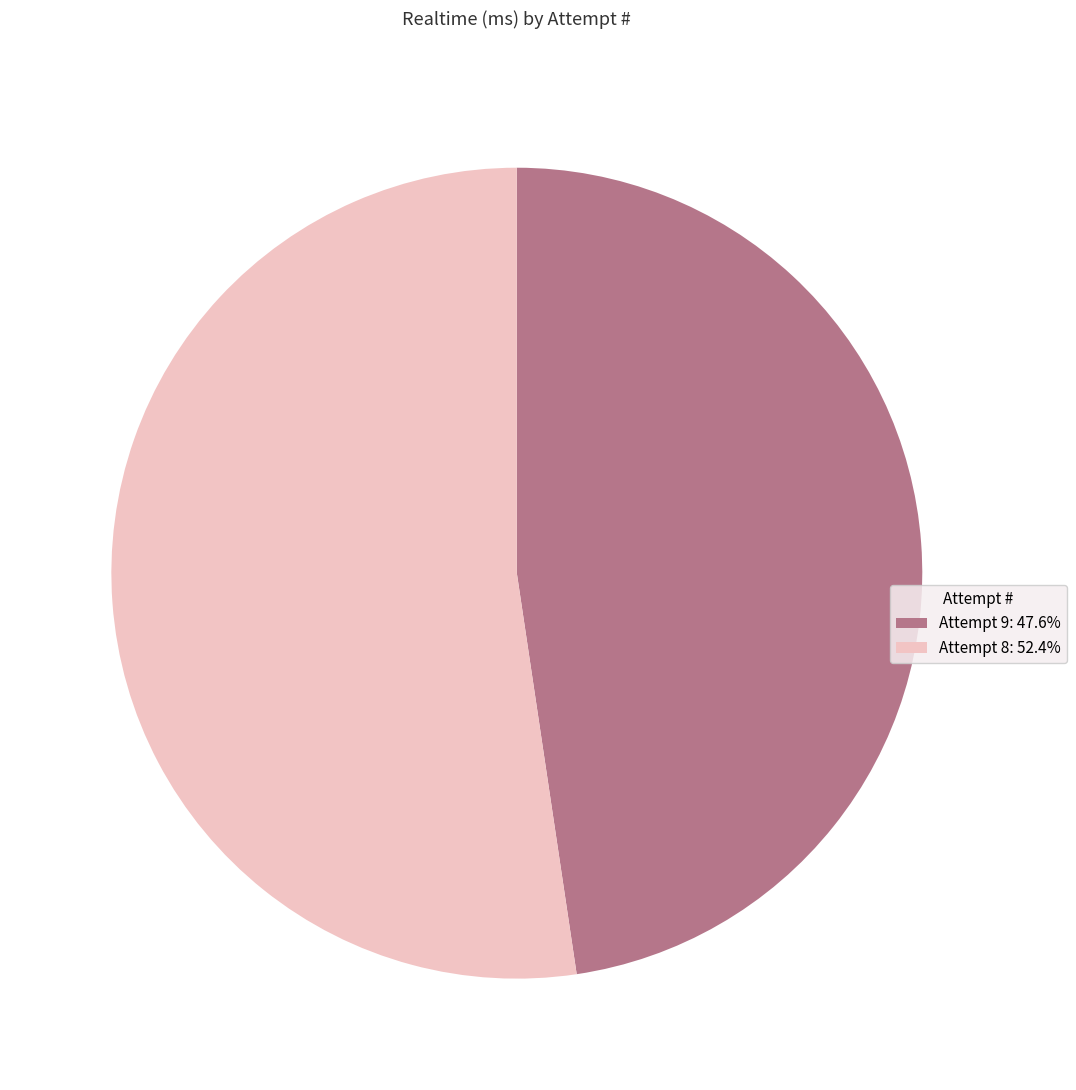

Combined, do Attempt 8: 52.4% and Attempt 9: 47.6% account for over 50%?

Yes